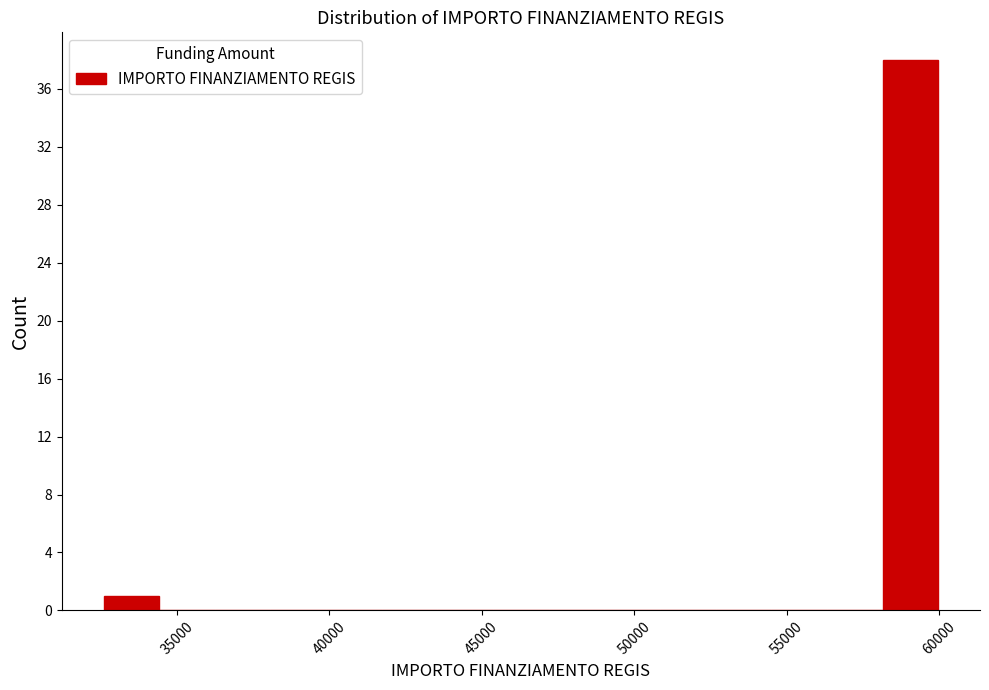

Around what value on the x-axis is the tallest bar? Give the approximate position of its centre, as read against the axis.

59000